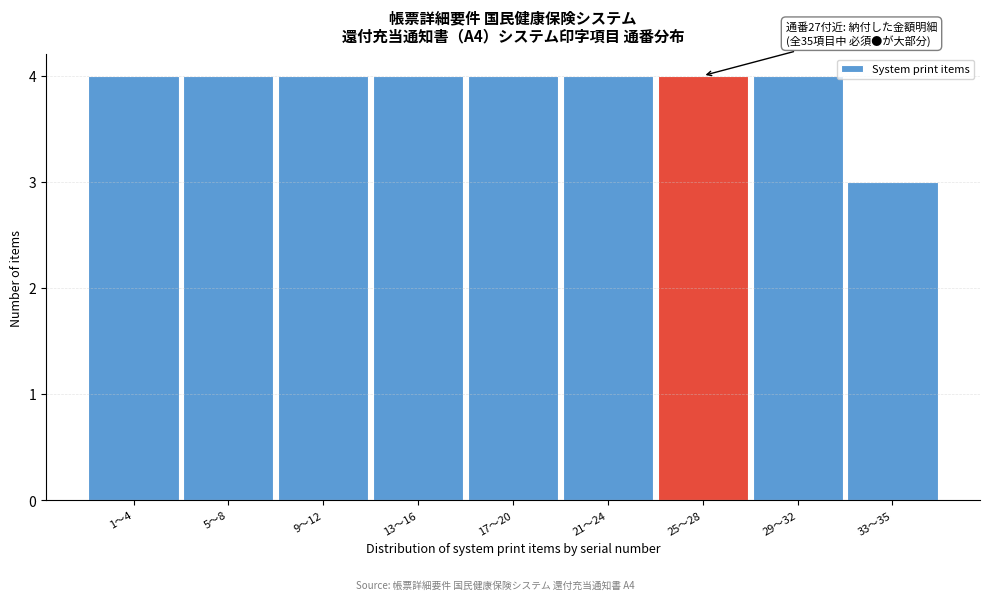

Reading left to right, extract all data points from this chart.

4	4	4	4	4	4	4	4	3